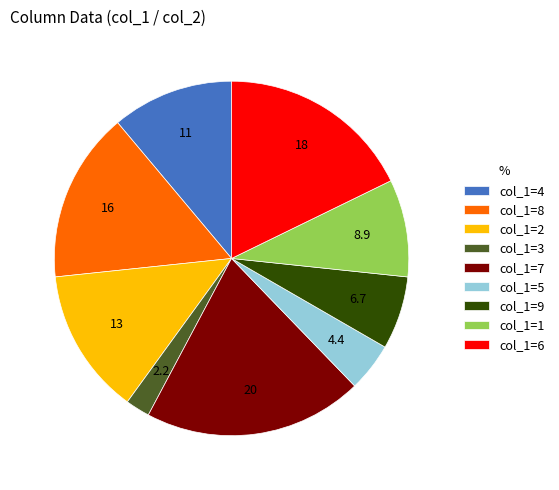

Do col_1=7 and col_1=2 together represent more than half of the pie?

No